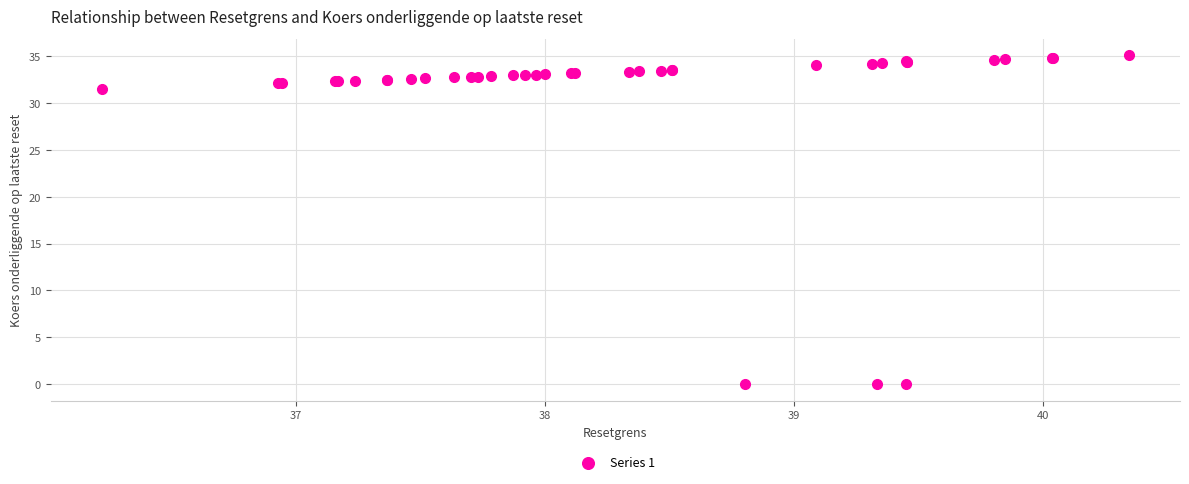

What Y value in the scatter plot is closest to 17?

31.5